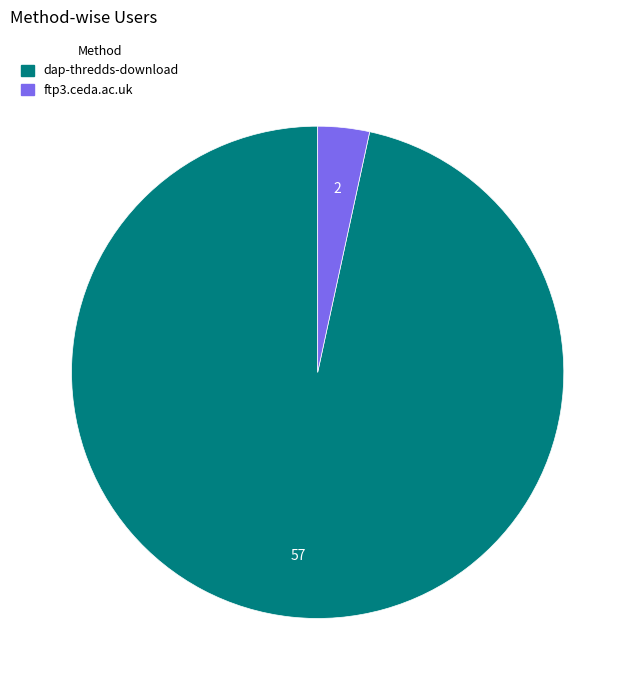

Which slice is the smallest?

ftp3.ceda.ac.uk